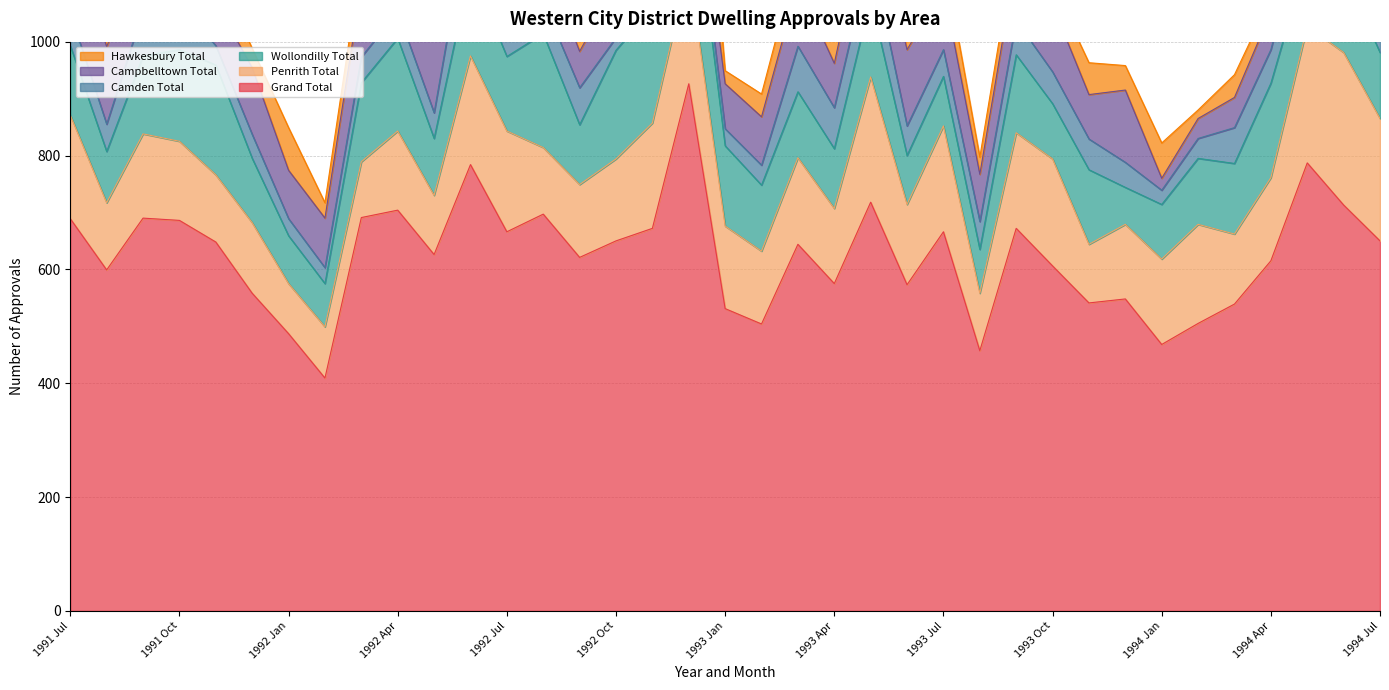

Between 1993 May and 1993 Aug, which is larger?

1993 May